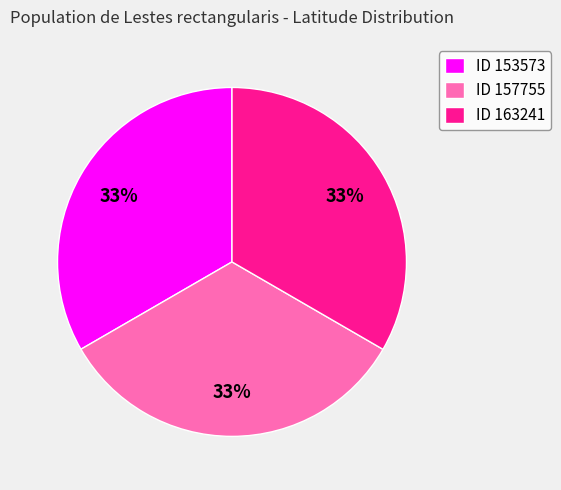

What is the ratio of the value at ID 153573 to the value at ID 163241?

1.0